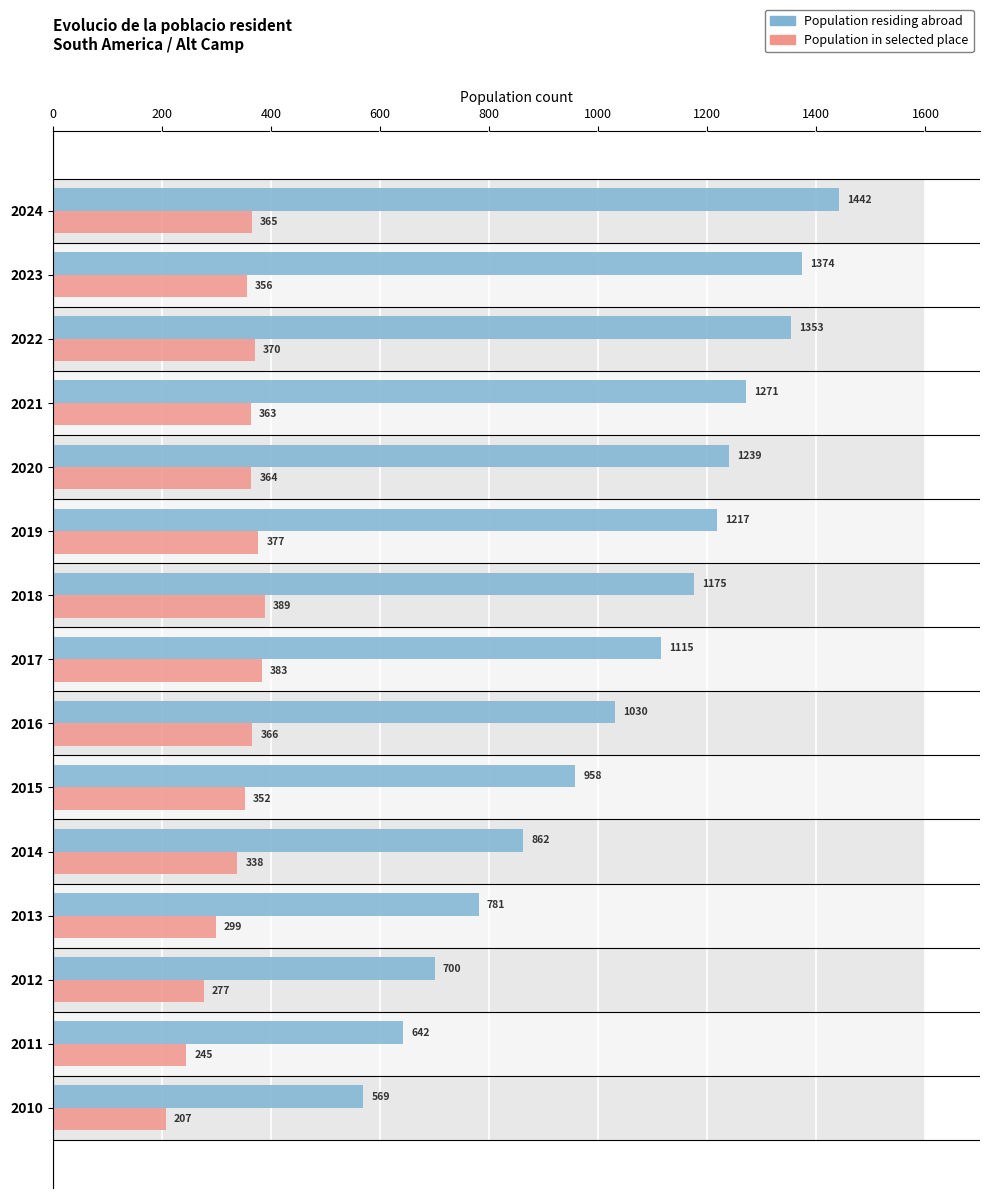

Rank the series by their maximum value, from highest to lowest.

Population residing abroad, Population in selected place